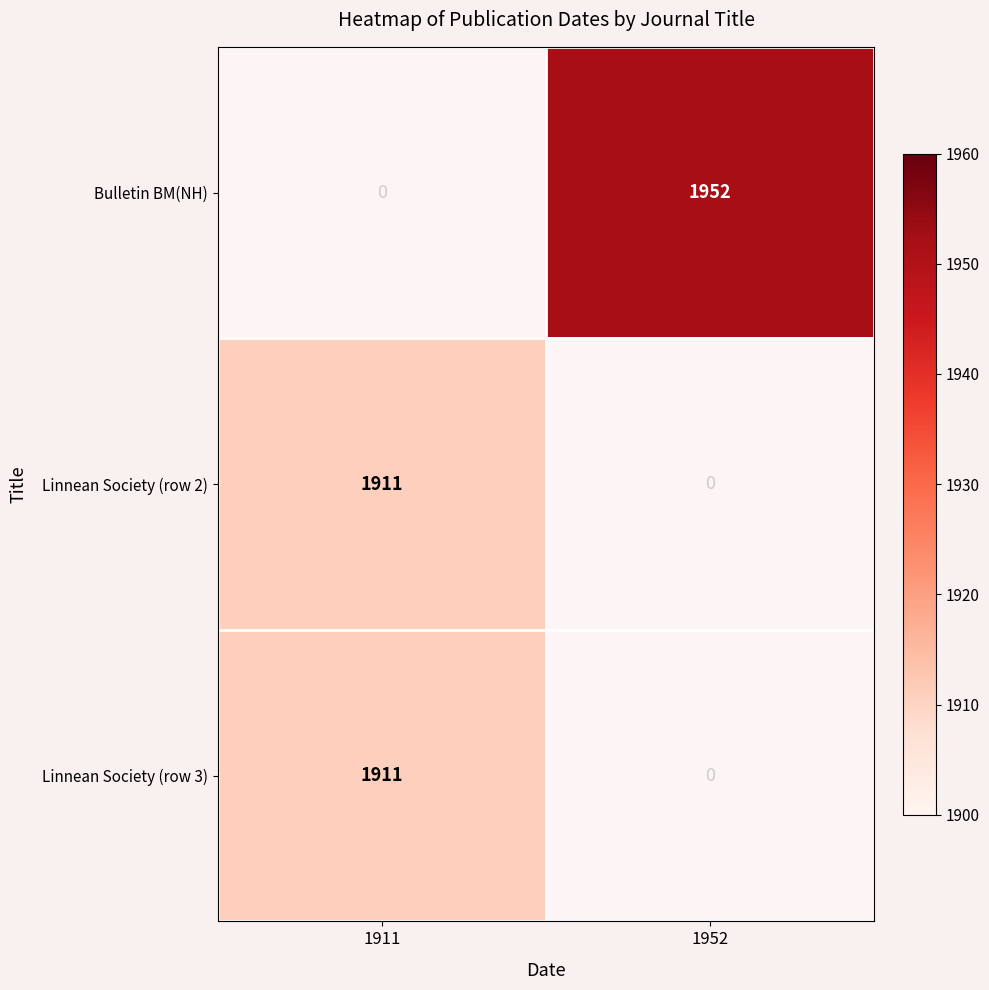

Is it true that Linnean Society (row 3) equals 1911 at 1911?

True